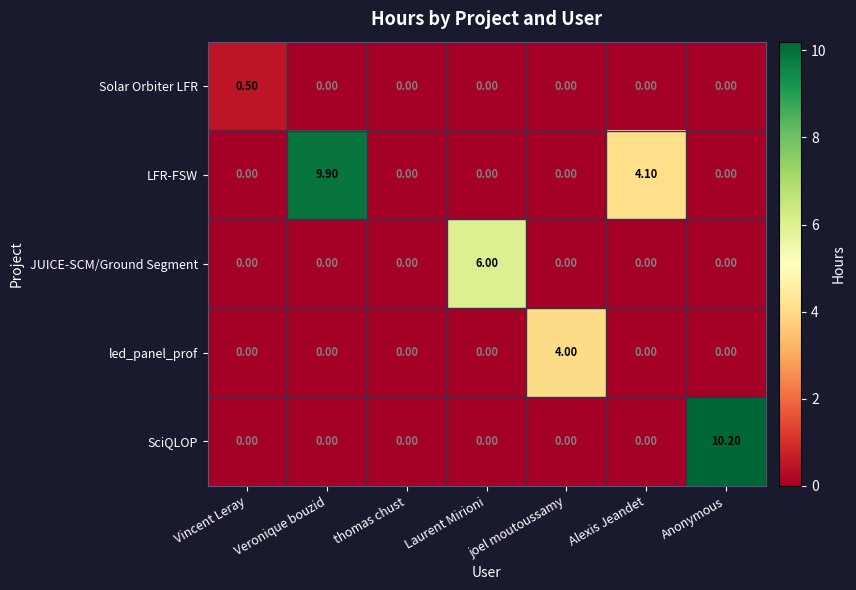

Between Alexis Jeandet and Anonymous, which series saw the biggest shift?

SciQLOP